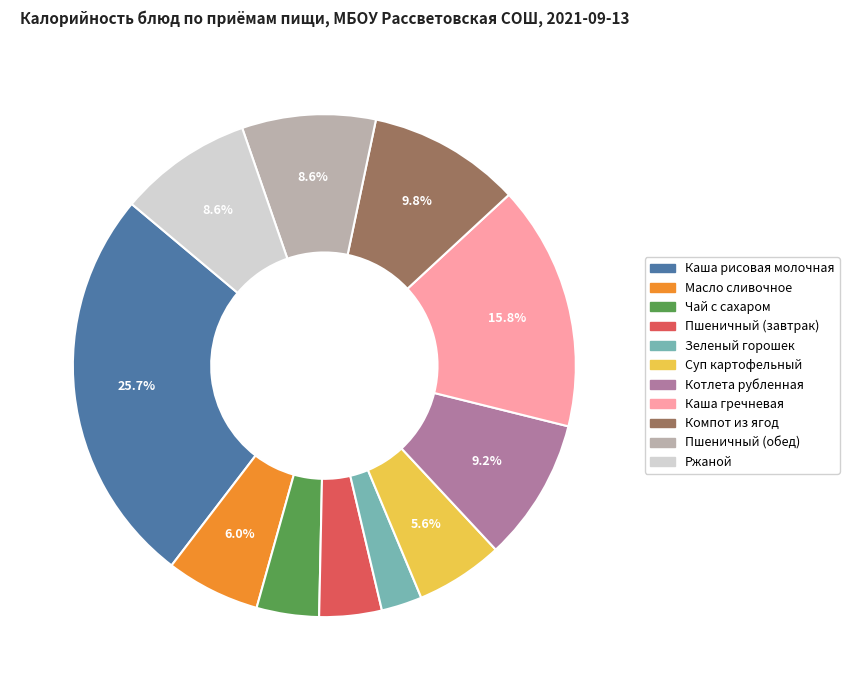

What is the total percentage of Компот из ягод and Каша рисовая молочная?

35.5%